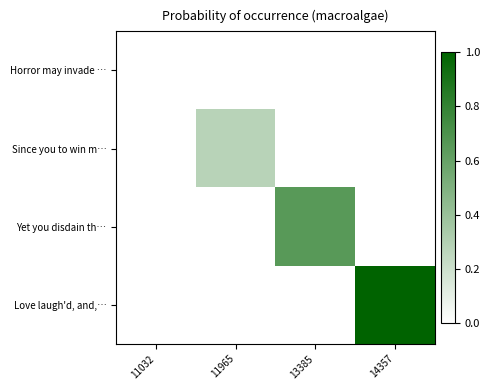

At which label does Yet you disdain th… reach its minimum?

11032